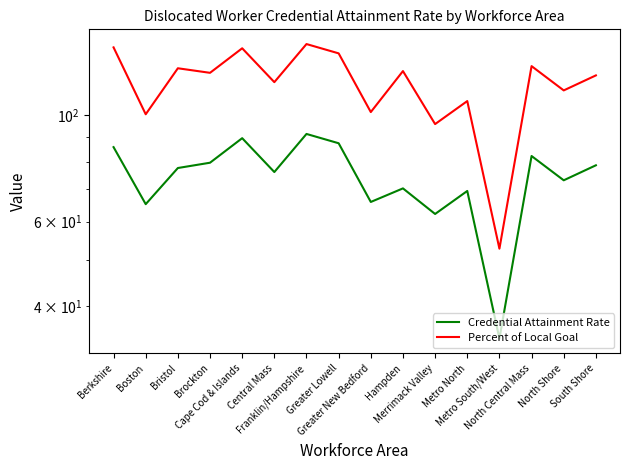

What is the label of the 13th point from the right?

Brockton